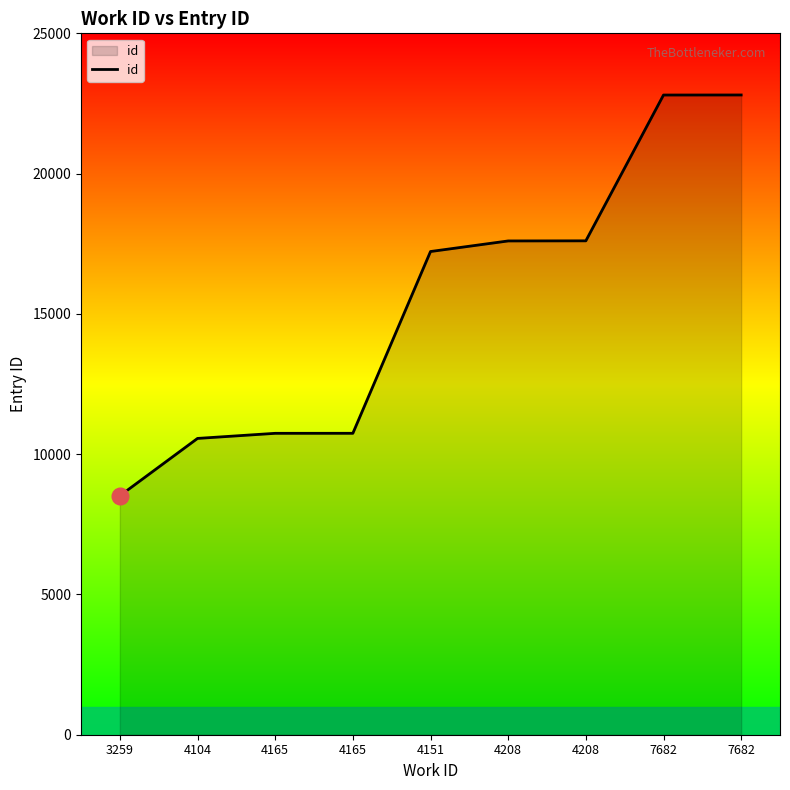

Does the chart have visible grid lines?

No